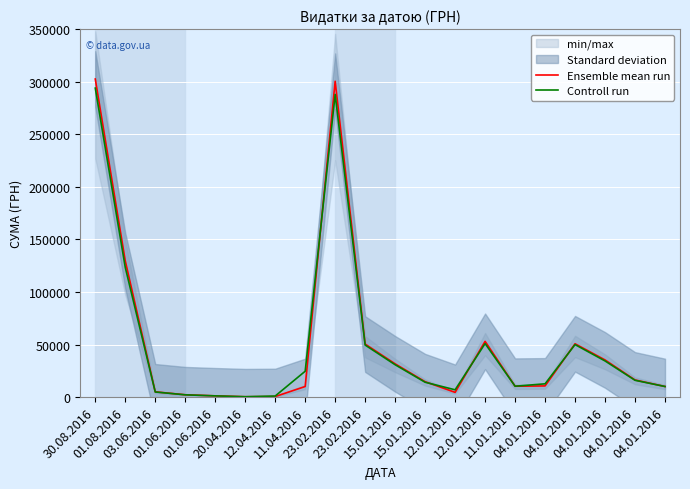

Rank the series at 20.04.2016 from highest to lowest value.

Controll run, Ensemble mean run